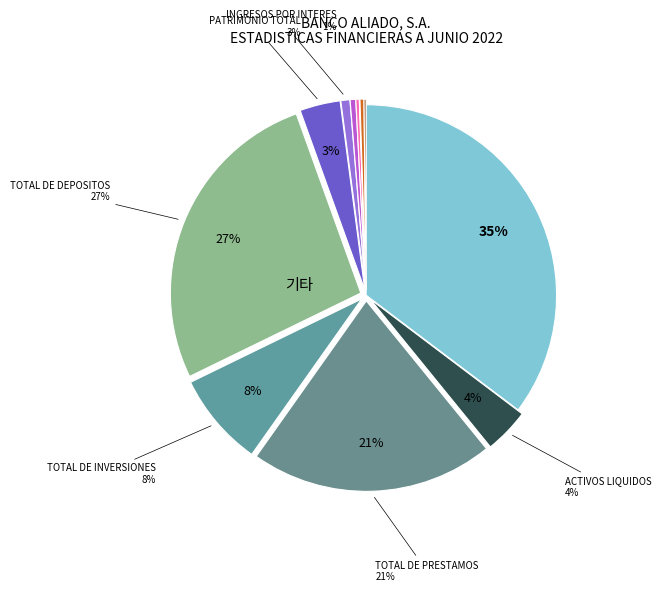

How many segments does this pie chart have?

12